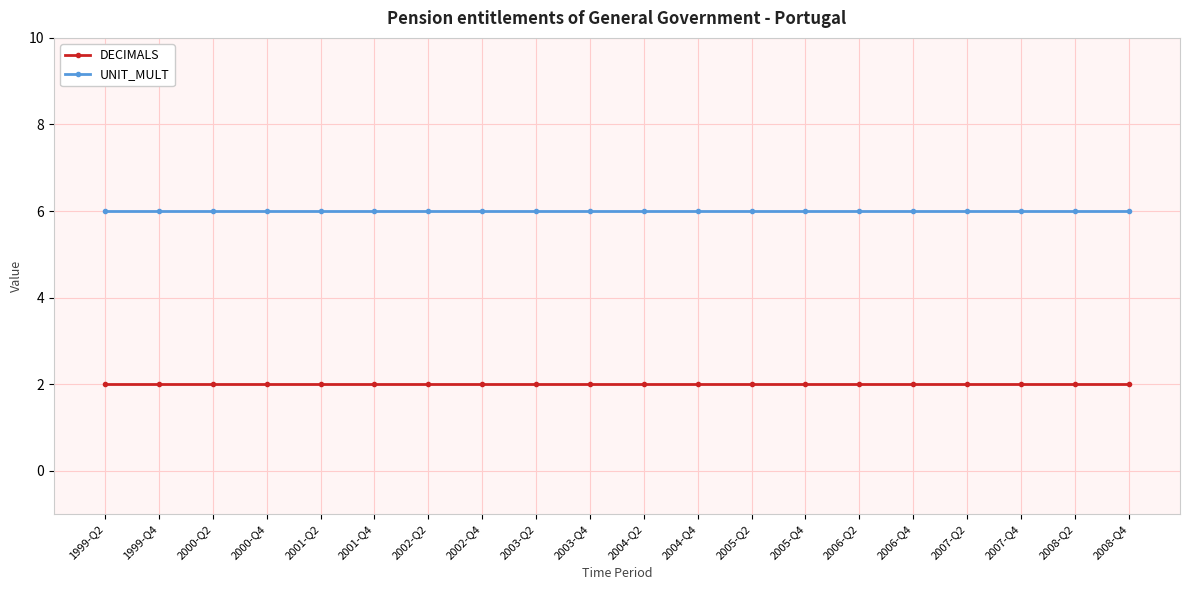

What are all the series names shown in the legend?

DECIMALS, UNIT_MULT